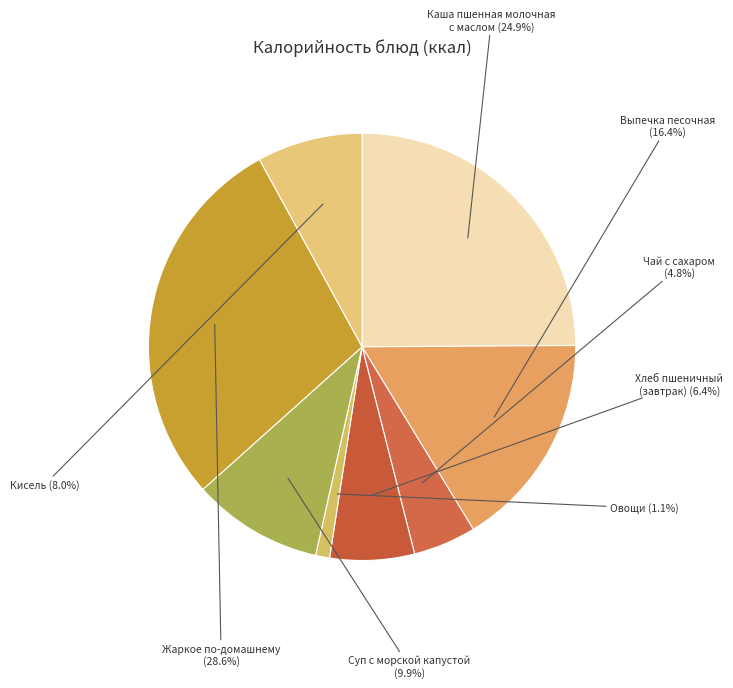

How many segments does this pie chart have?

8